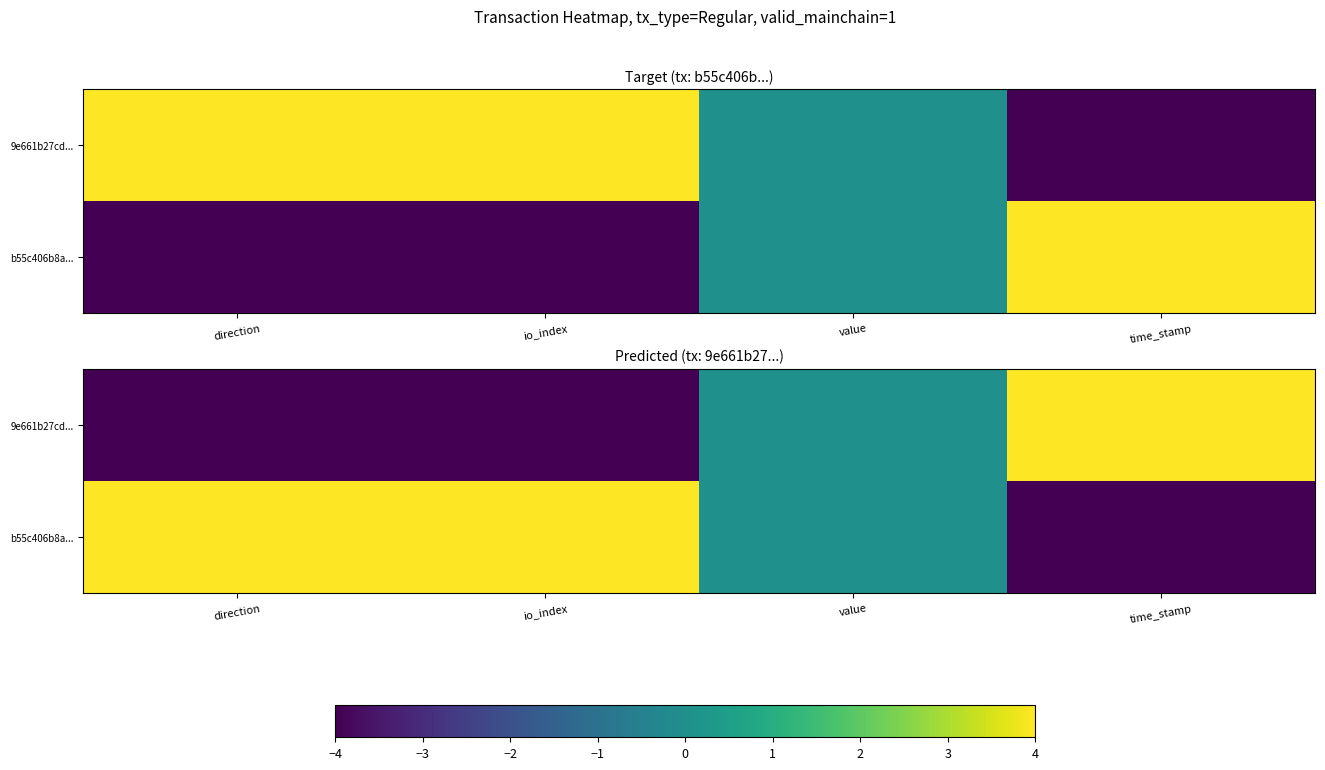

Where does the 9e661b27cd... series first go above 0?

time_stamp